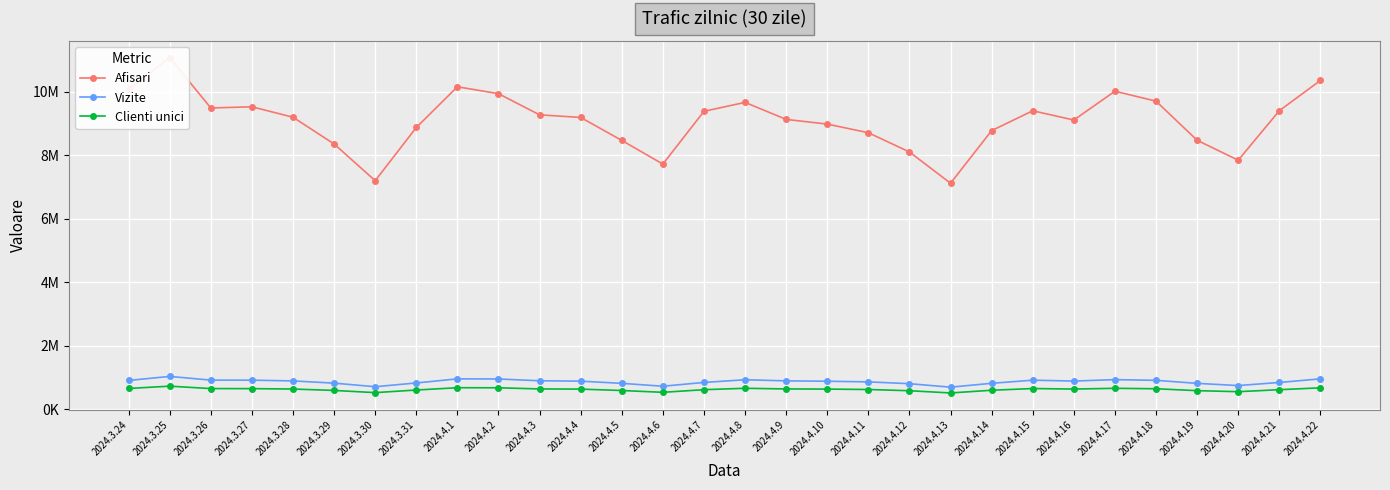

Which series has the largest total across all categories?

Afisari